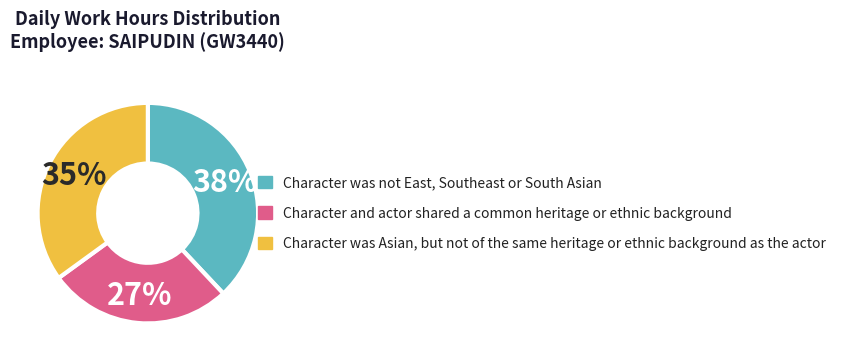

To the nearest percent, what is the average slice percentage?

33%